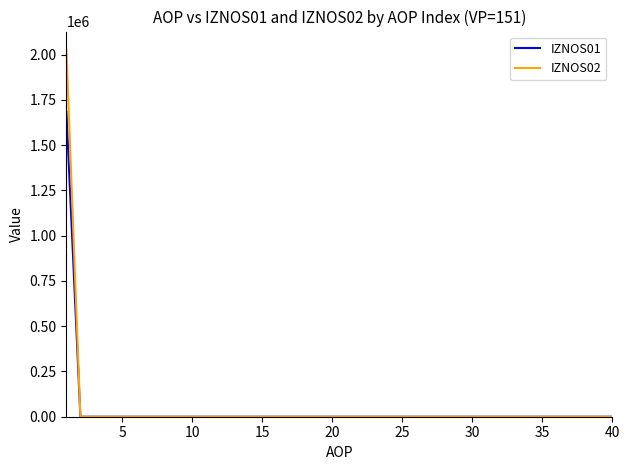

Rank the series by their maximum value, from lowest to highest.

IZNOS01, IZNOS02